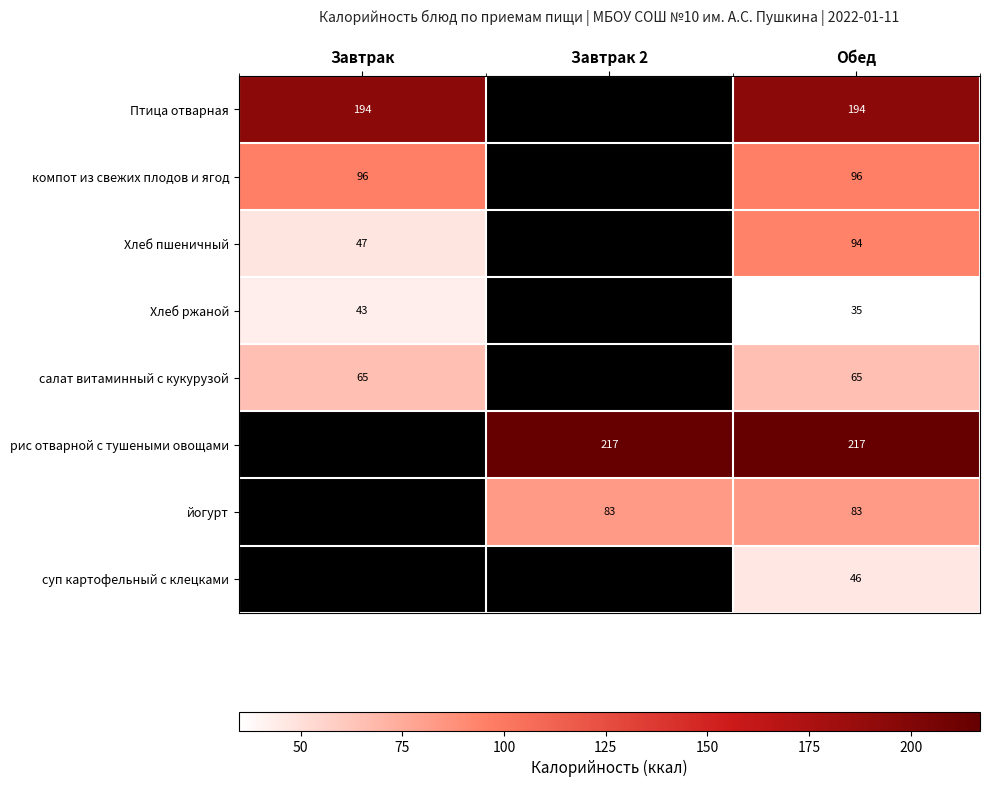

Is the value of компот из свежих плодов и ягод at Обед greater than the value of йогурт at Обед?

Yes